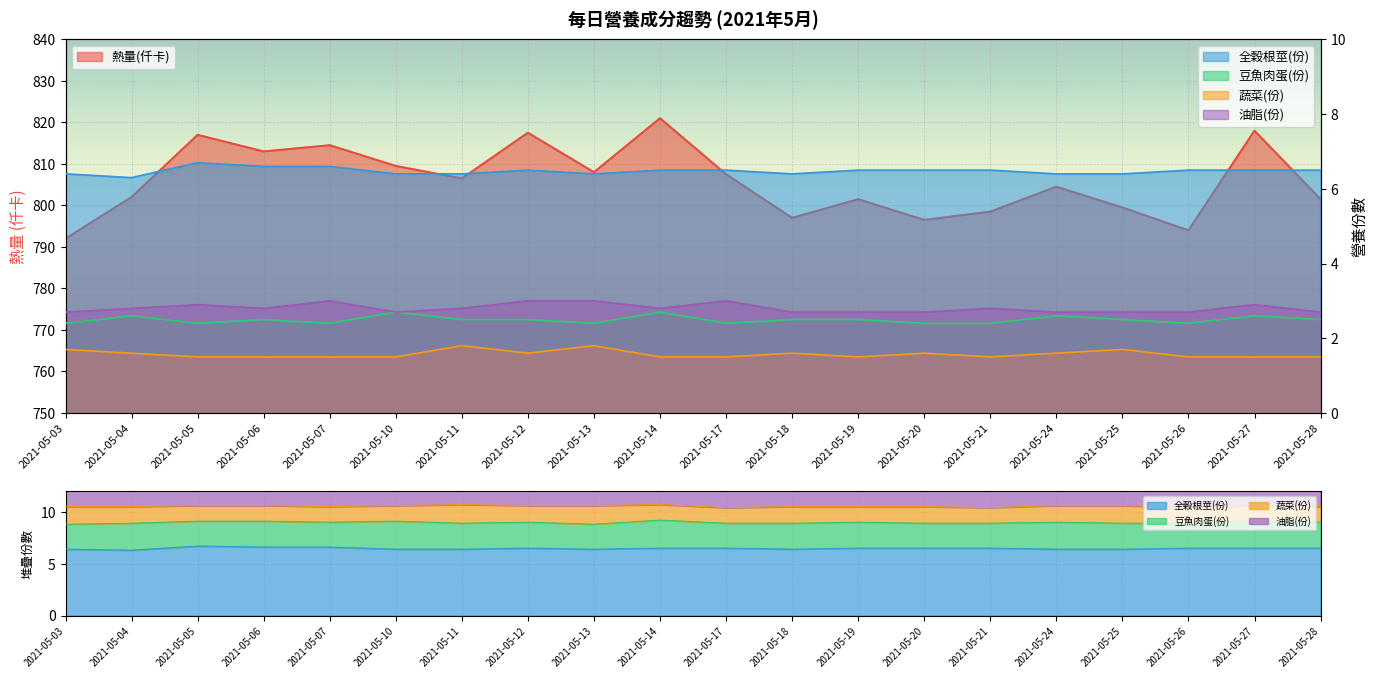

True or false: 熱量(仟卡) has more than 0 interior local peaks.

True